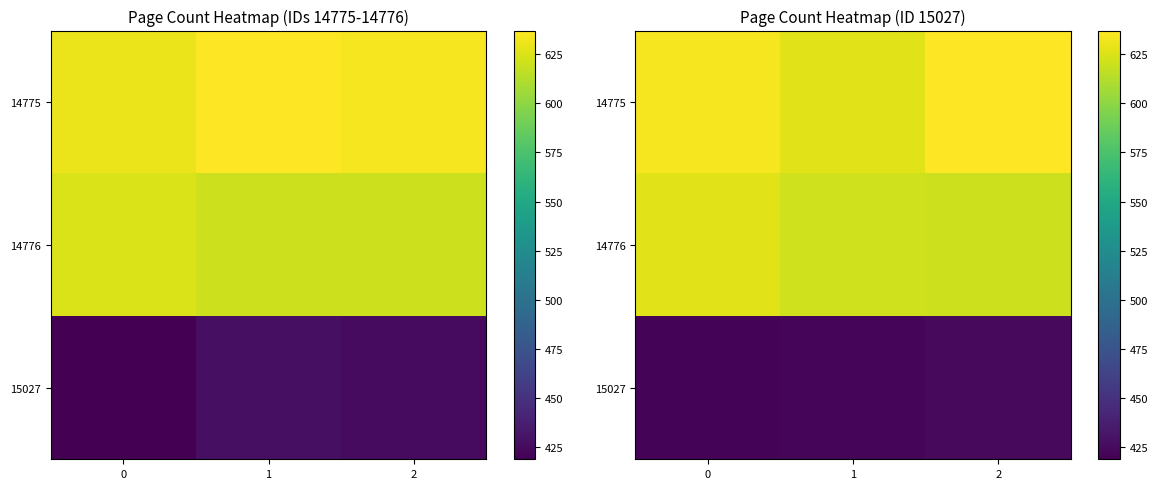

How many distinct data groups are displayed?

3